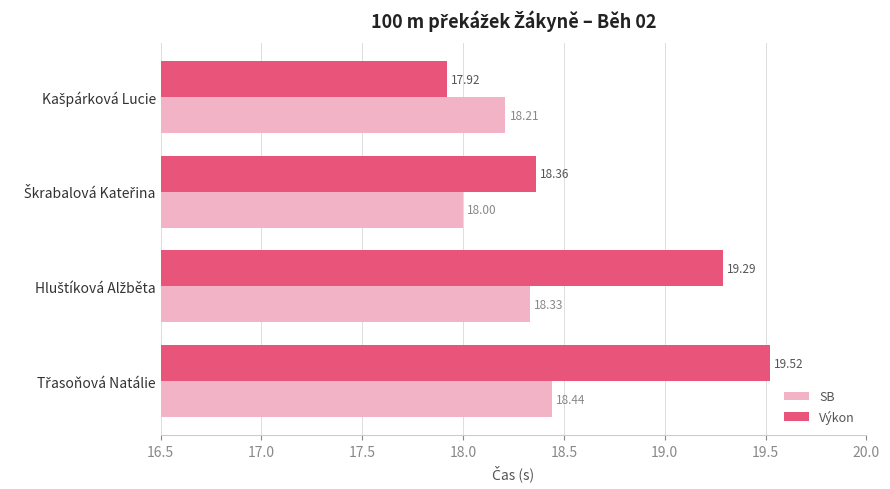

Which series has the widest spread of values?

Výkon